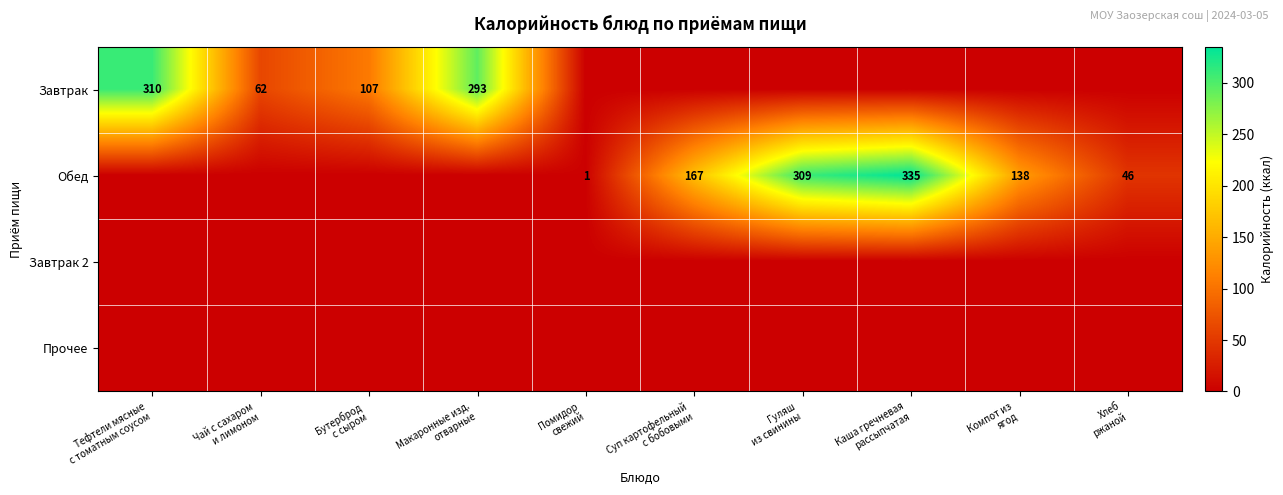

True or false: Прочее has a value of 0 at Бутерброд с сыром.

True